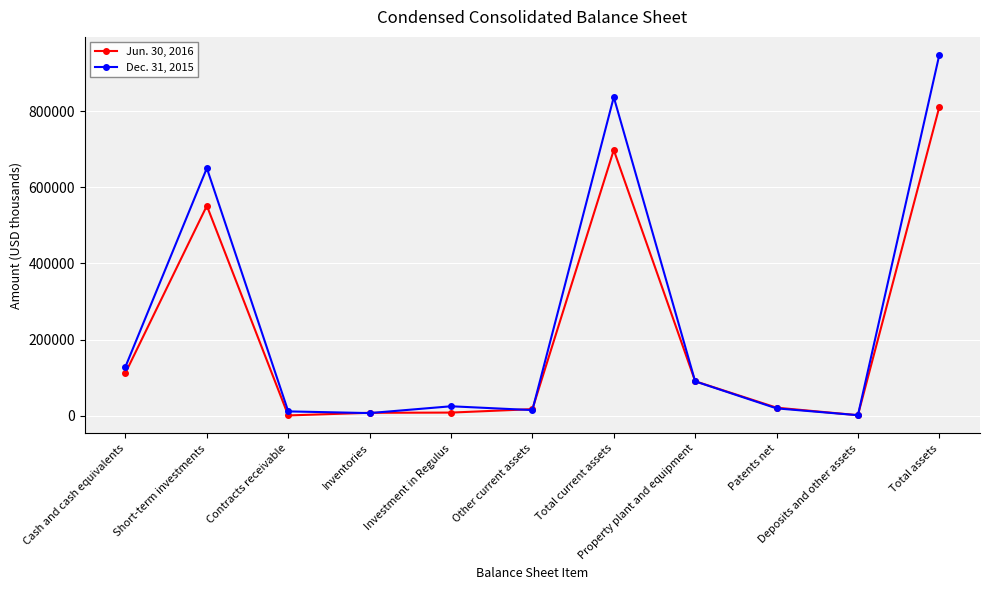

How many lines are shown in the chart?

2